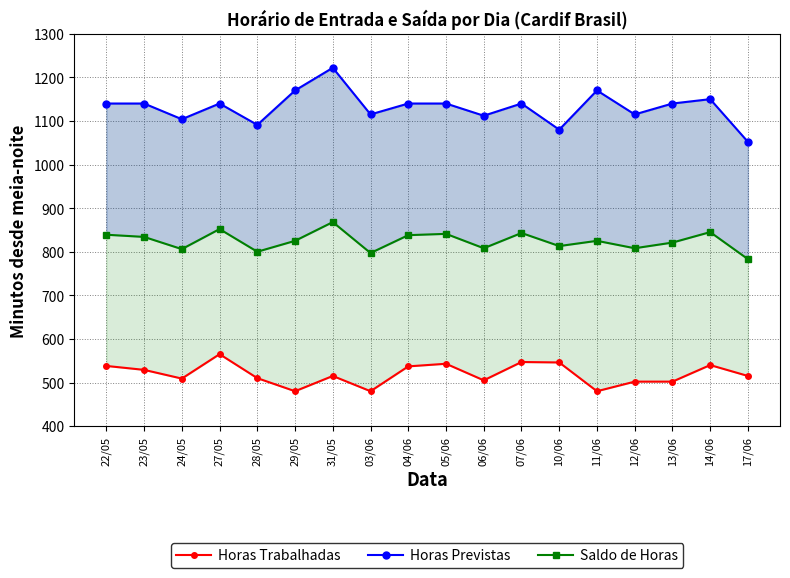

The value of Horas Previstas at 03/06 is 1115. True or false?

True